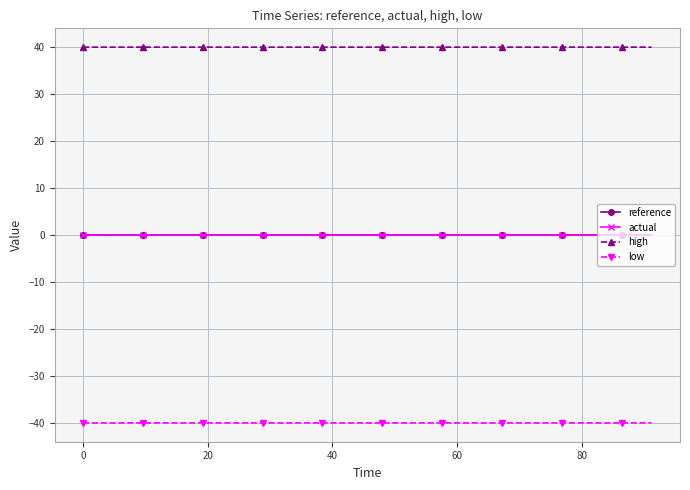

What is the value of the low point at the 7th from the left?

-40.0